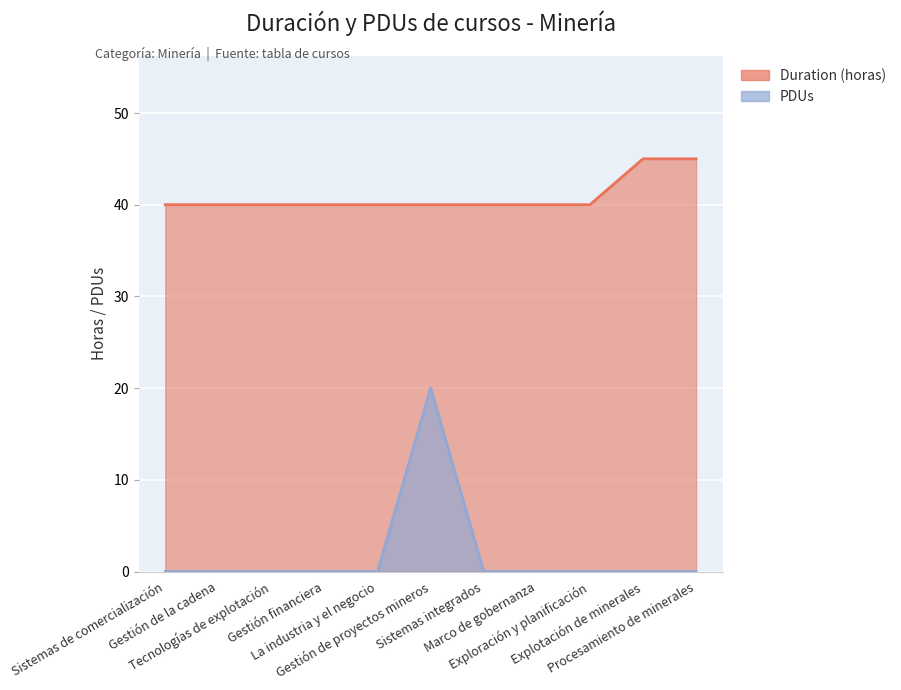

At which category is the sum across all series the highest?

Gestión de proyectos mineros